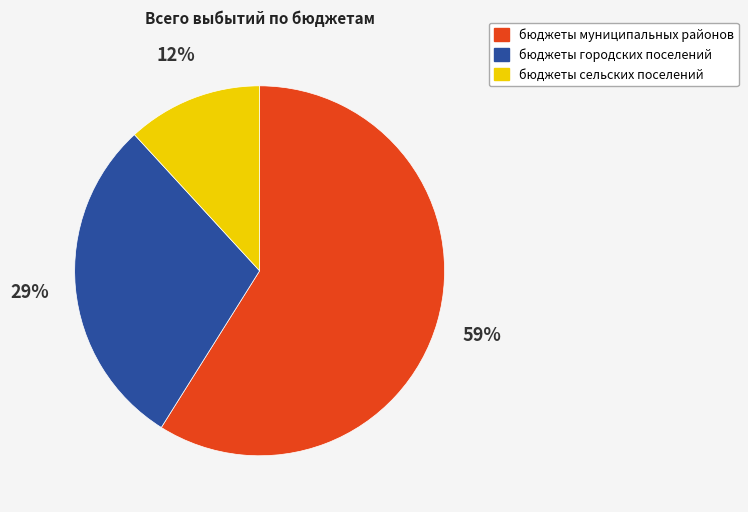

Does бюджеты городских поселений represent more than half of the total?

No